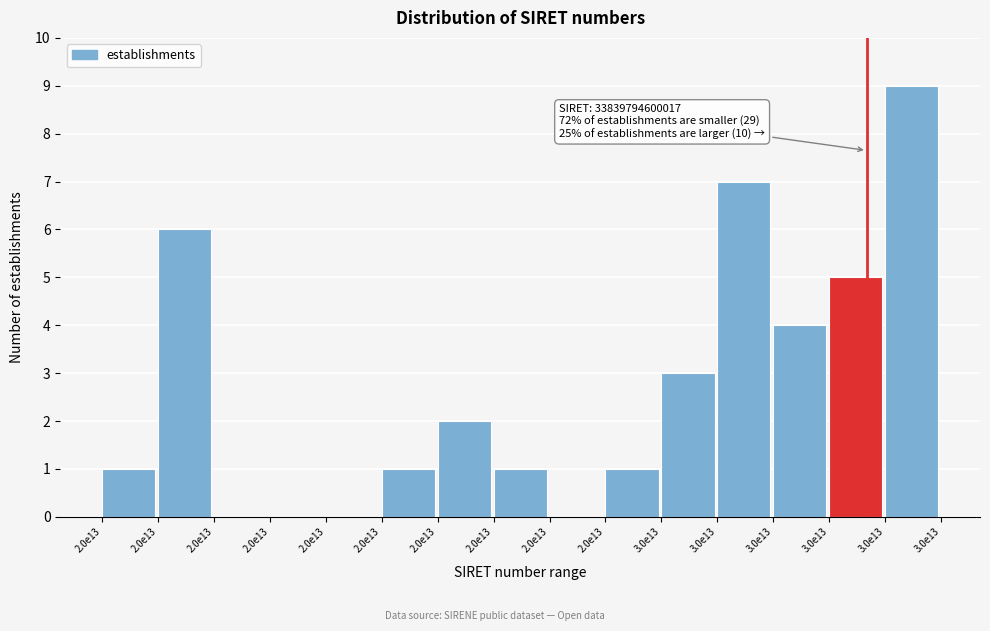

Are the bars horizontal?

No